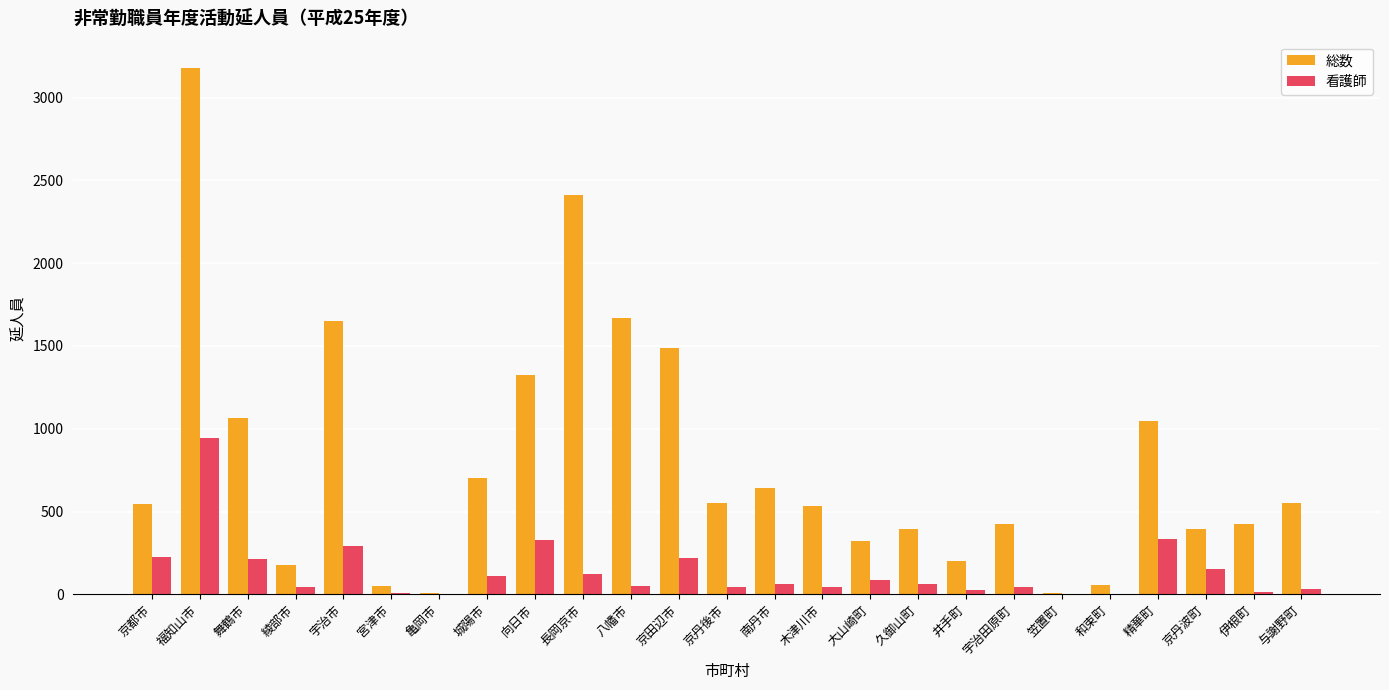

At which category is the sum across all series the highest?

福知山市